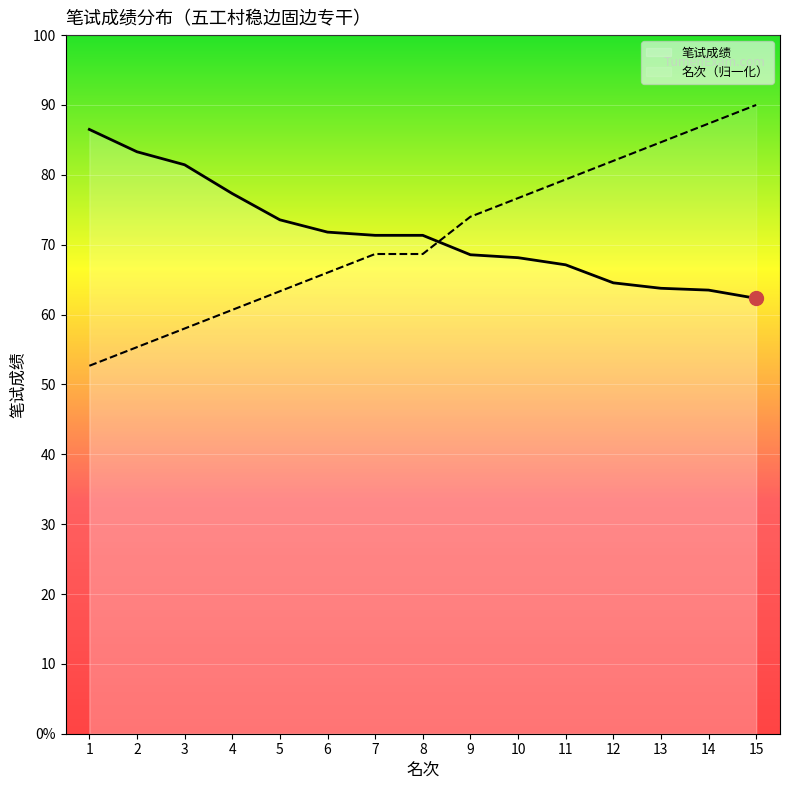

What is the maximum value shown in the chart?

90.0